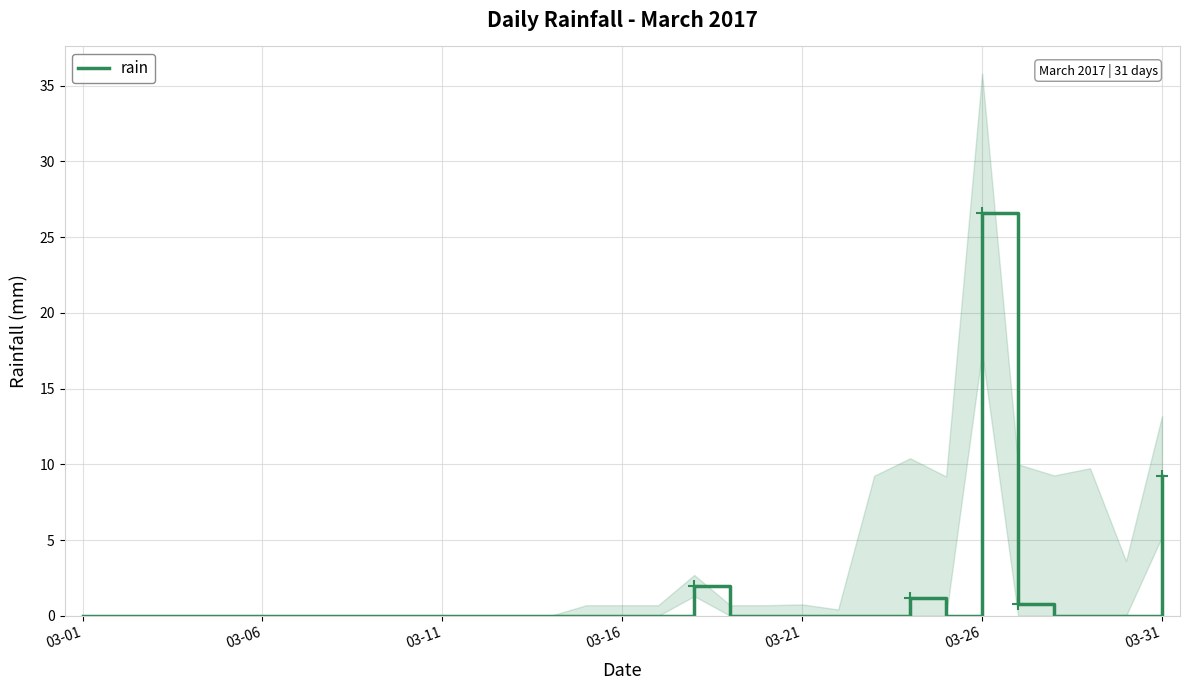

What is the sum of all values?

39.8